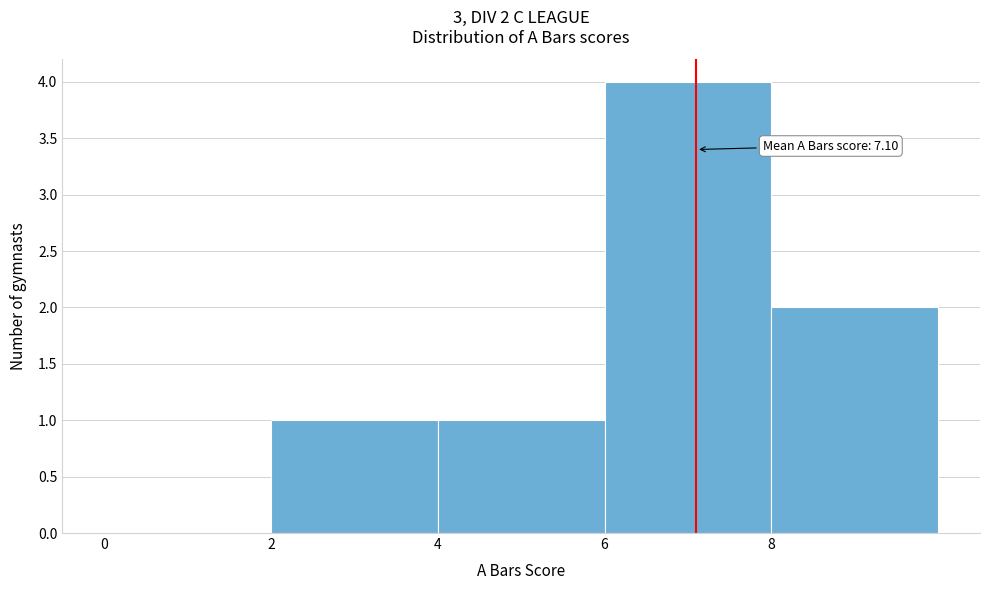

Which range on the x-axis has the tallest bar?

6 to 8